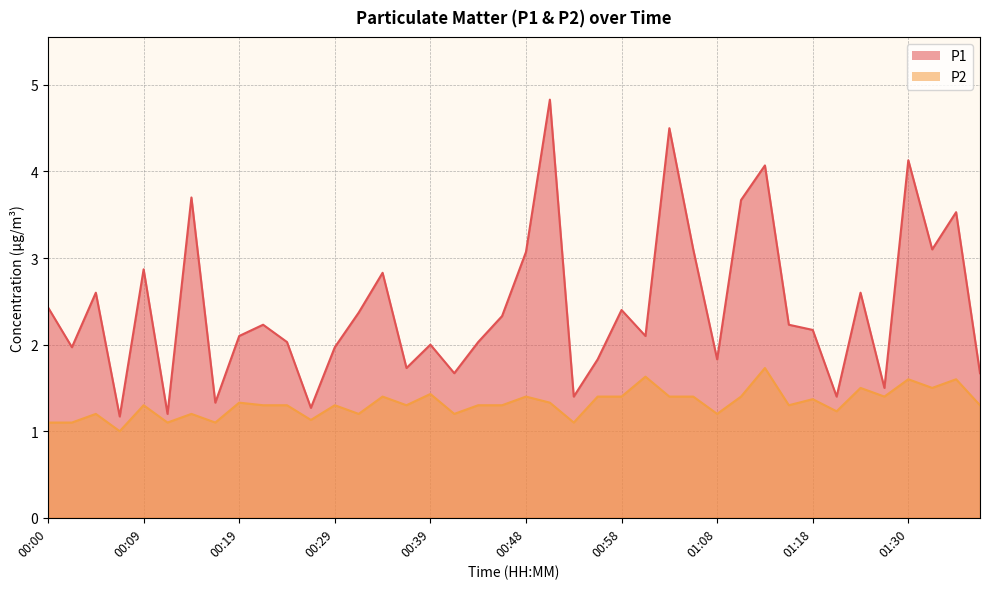

Does the chart display data point markers on the line(s)?

No